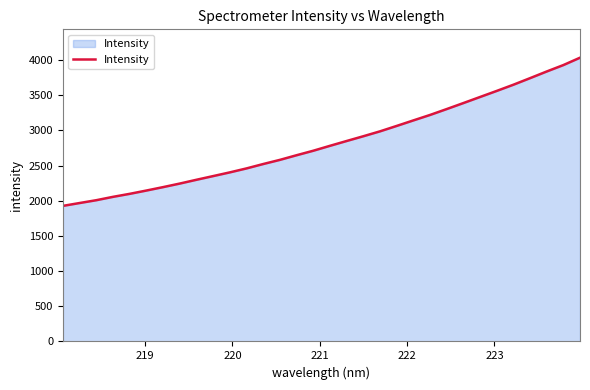

What is the difference between the maximum and minimum values?

2107.1